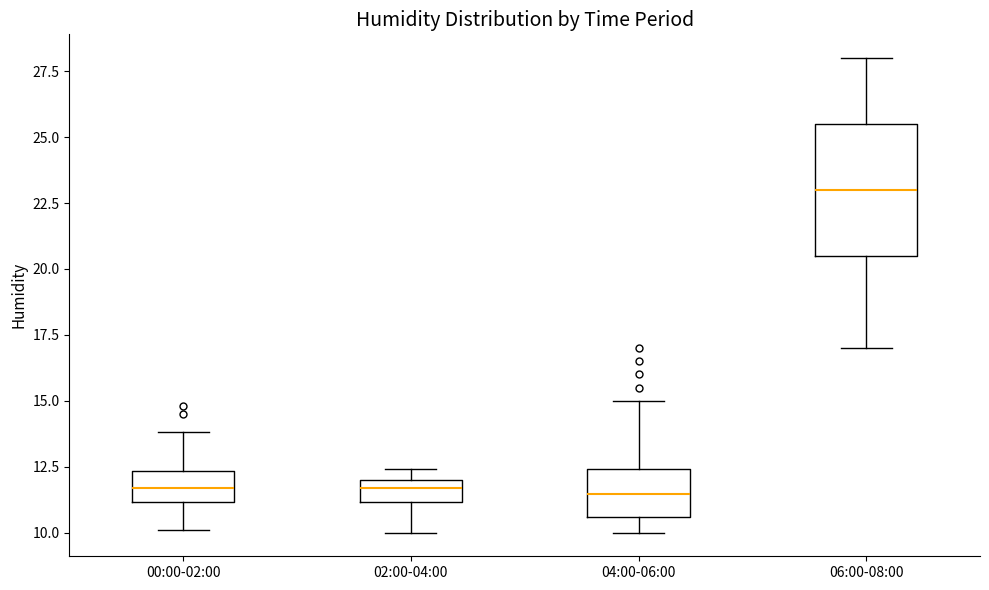

Comparing the boxes themselves (not the whiskers), which one is the tallest?

06:00-08:00